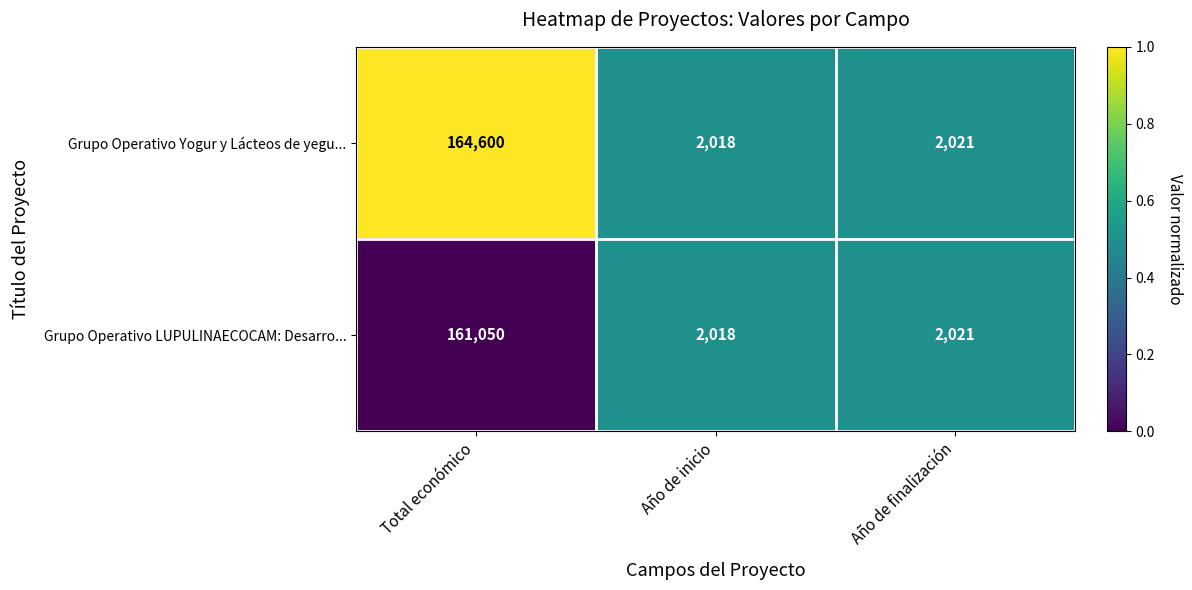

Count the number of categories in the chart.

3